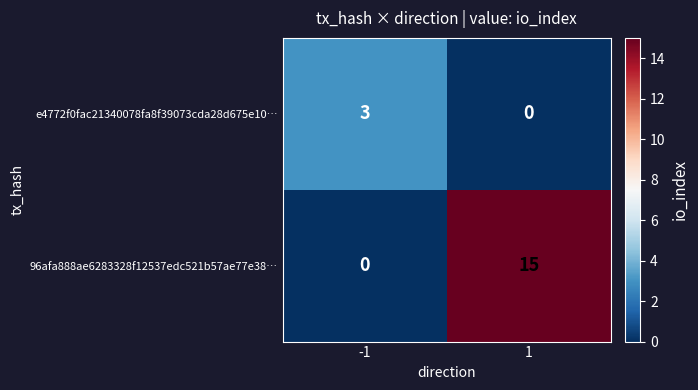

Rank the series at 1 from lowest to highest value.

e4772f0fac21340078fa8f39073cda28d675e10…, 96afa888ae6283328f12537edc521b57ae77e38…